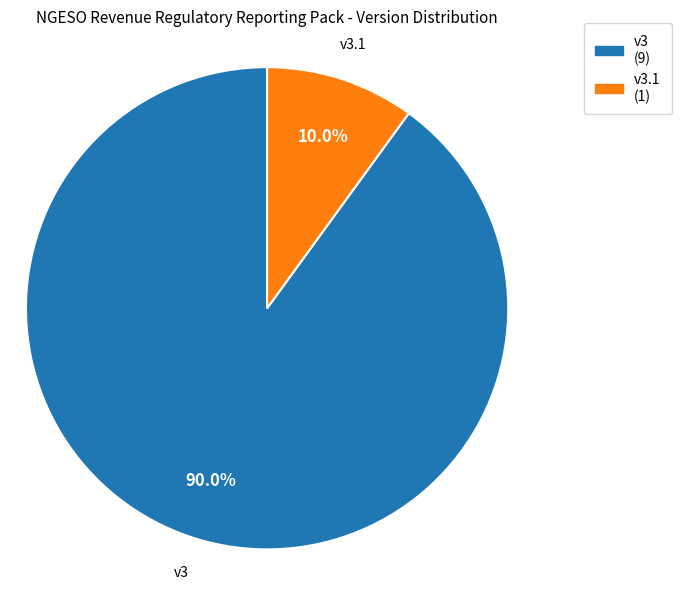

Is there any slice that represents more than half of the pie?

Yes